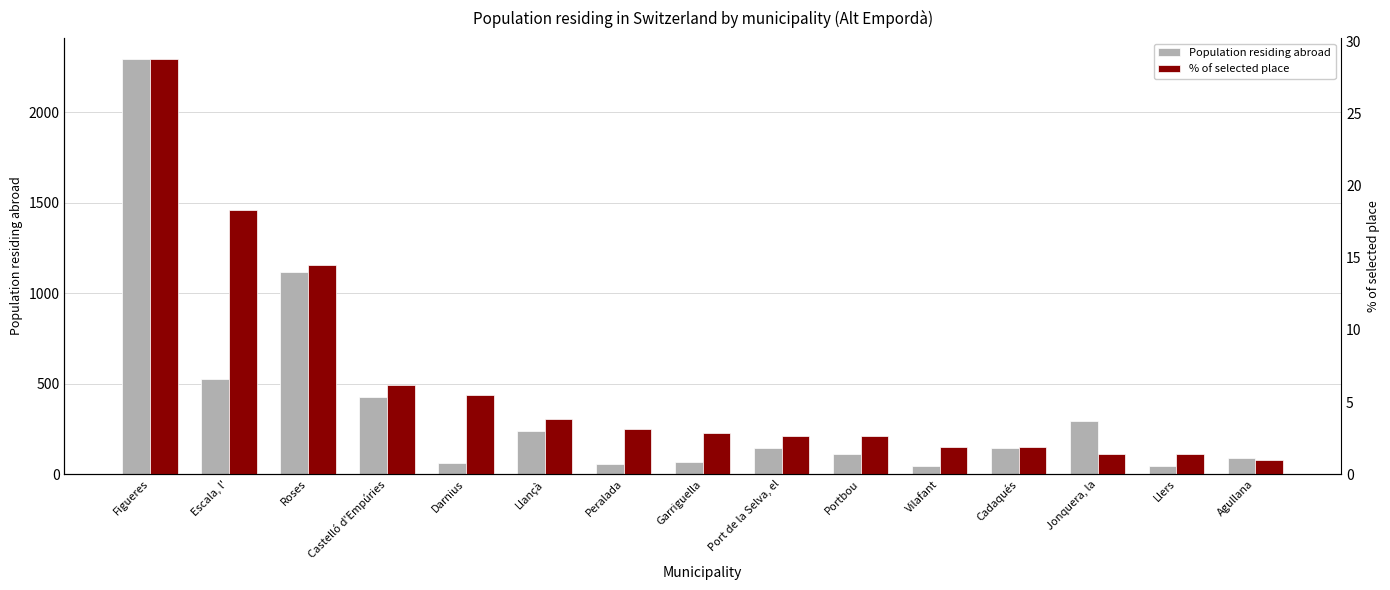

Reading left to right, list all the values displayed in this chart.

Population residing abroad: 2296.0	528.0	1116.0	424.0	63.0	240.0	58.0	68.0	146.0	114.0	44.0	145.0	296.0	45.0	88.0
% of selected place: 28.8	18.3	14.5	6.2	5.5	3.8	3.1	2.9	2.6	2.6	1.9	1.9	1.4	1.4	0.9